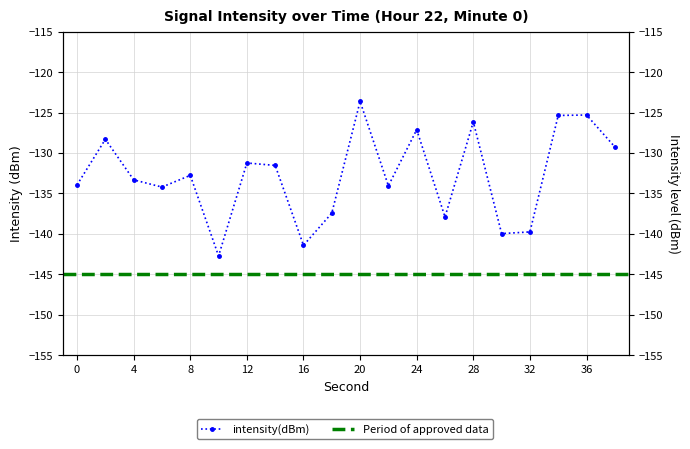

The chart shows a value of -137.4 at 18. True or false?

True